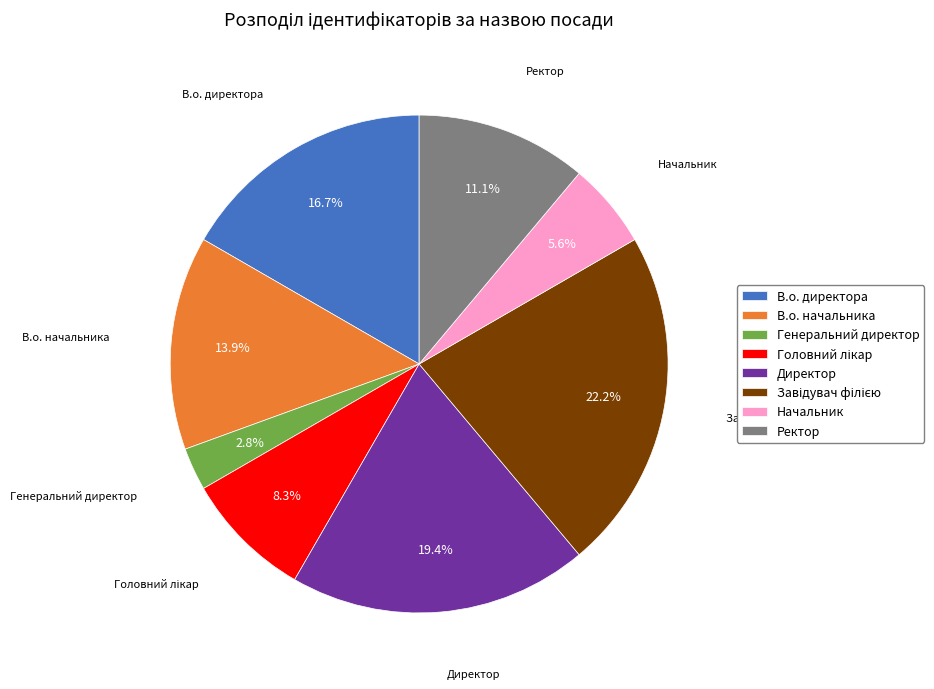

To the nearest percent, what is the difference between the largest and smallest slice percentages?

19%